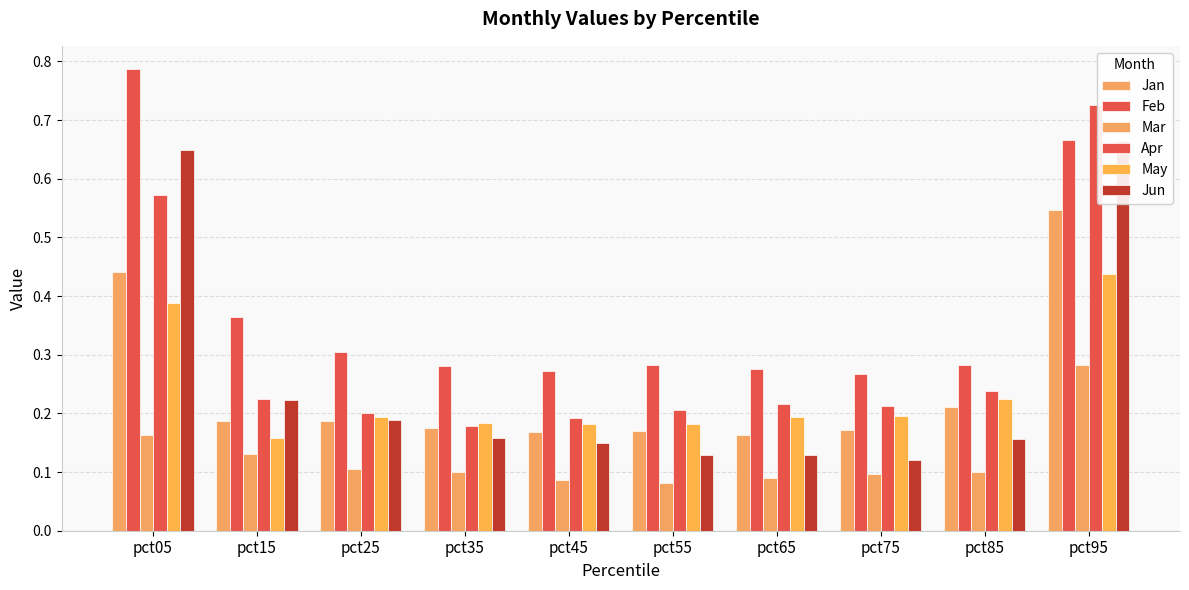

At how many categories does at least one series exceed 0?

10